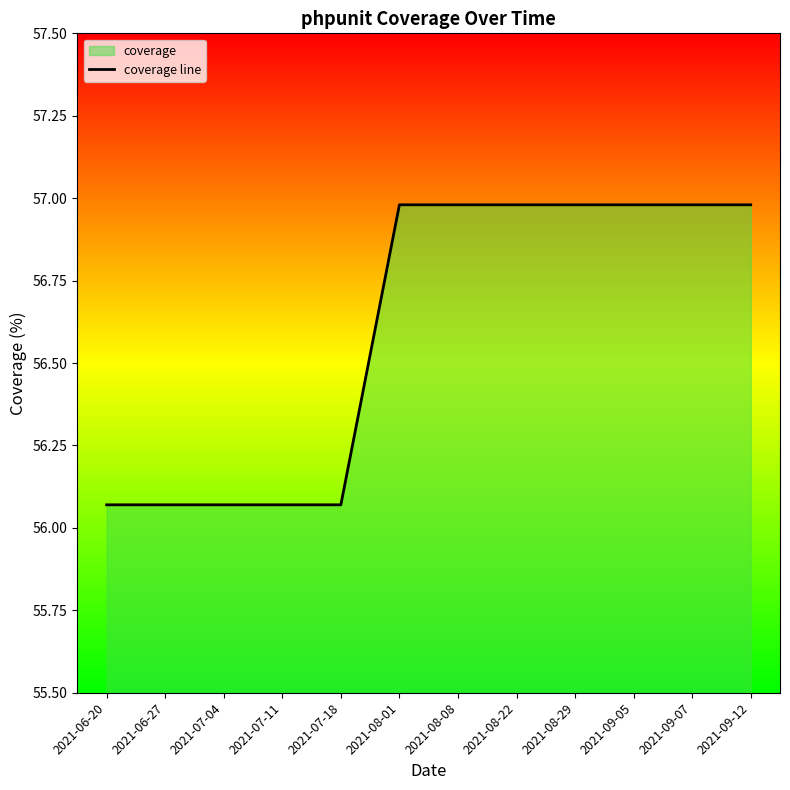

Read the value at 2021-06-20.

56.1